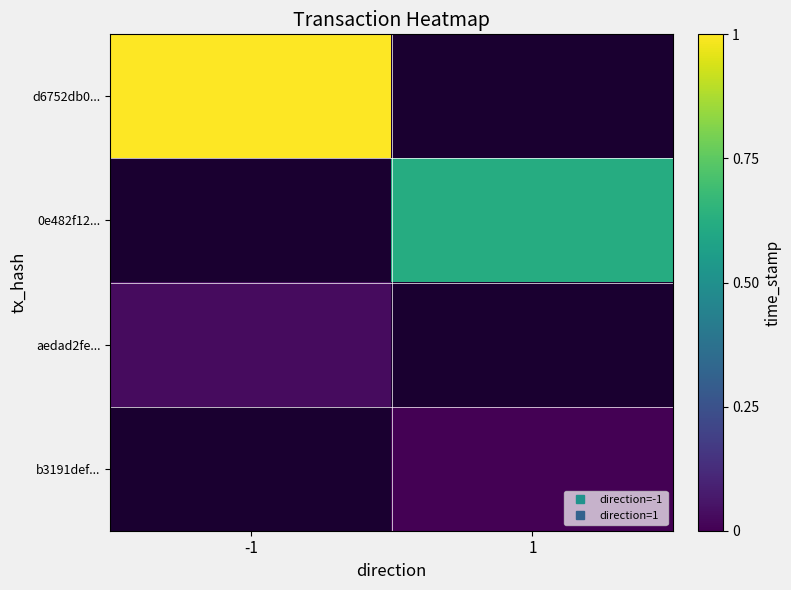

At how many categories does at least one series exceed 0?

2